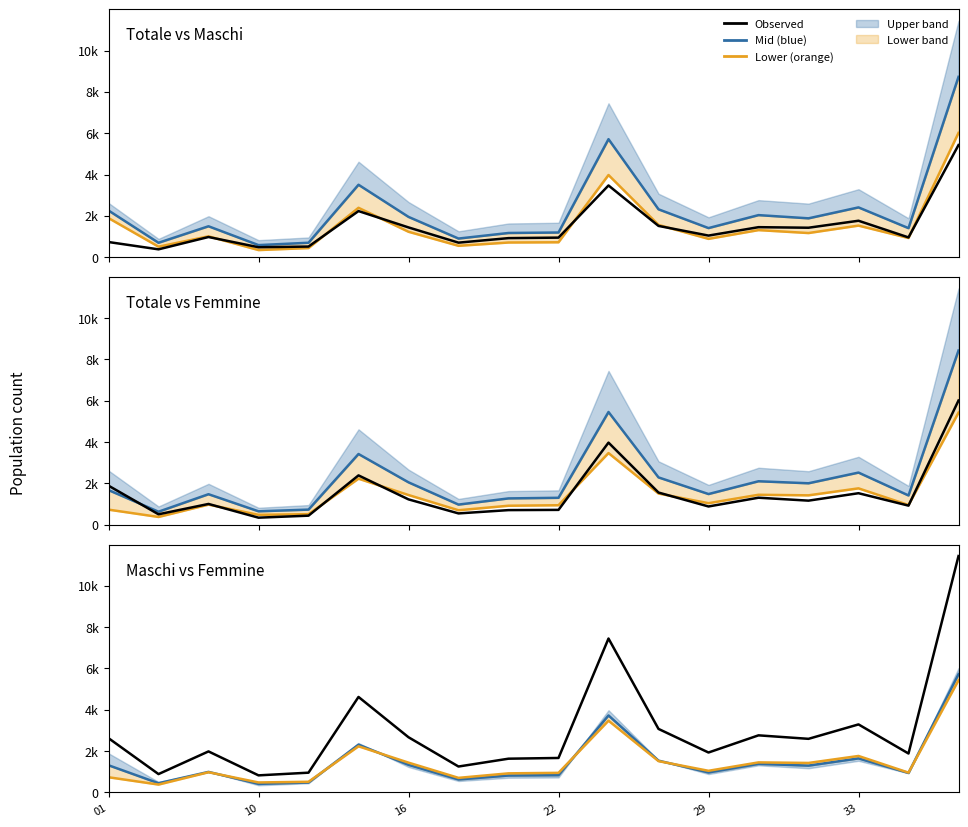

Which series changed the most between 01 and 10?

Observed